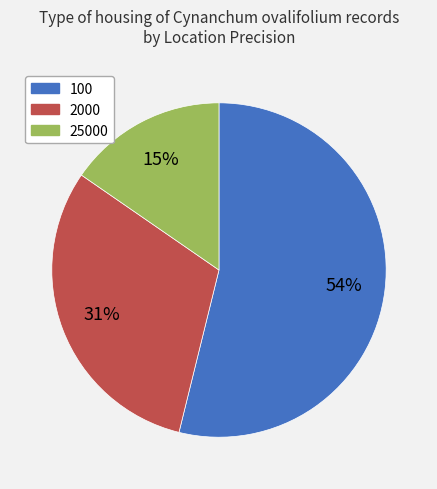

True or false: 100 accounts for 54% of the total.

True